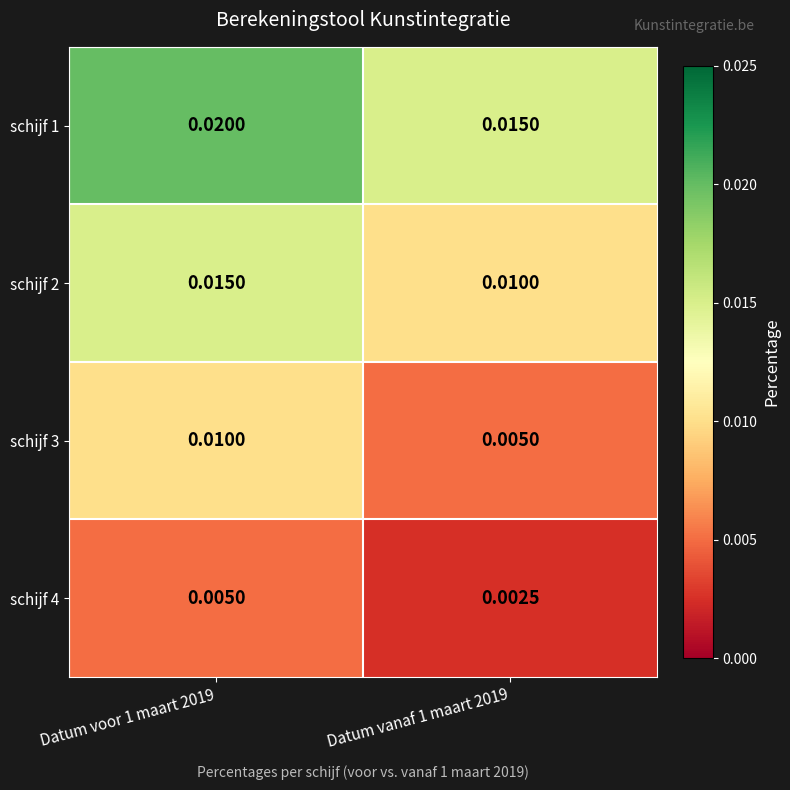

Is the value of schijf 4 at Datum vanaf 1 maart 2019 greater than the value of schijf 1 at Datum vanaf 1 maart 2019?

No